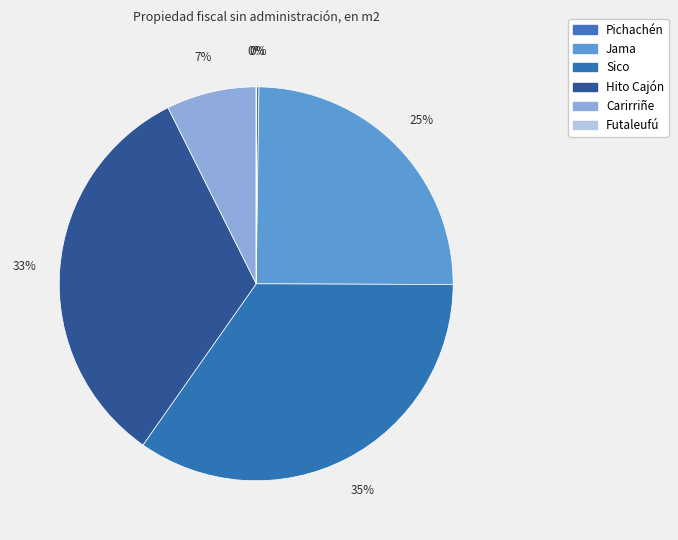

Which slice is the smallest?

Futaleufú